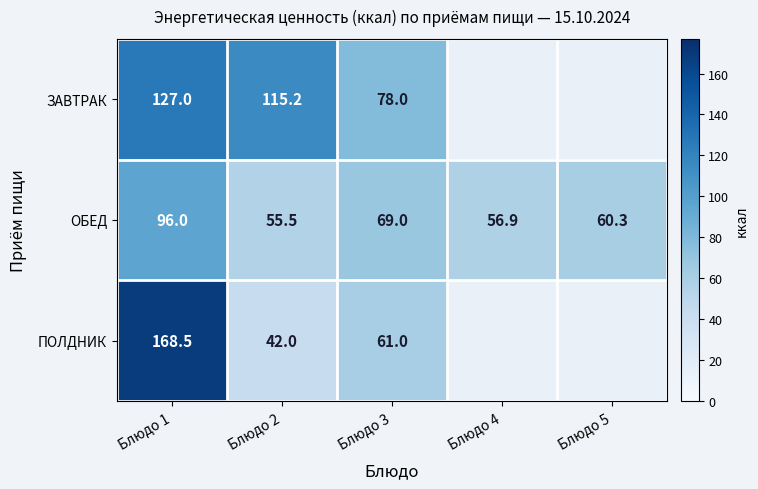

What is the average value of the ОБЕД series?

67.5